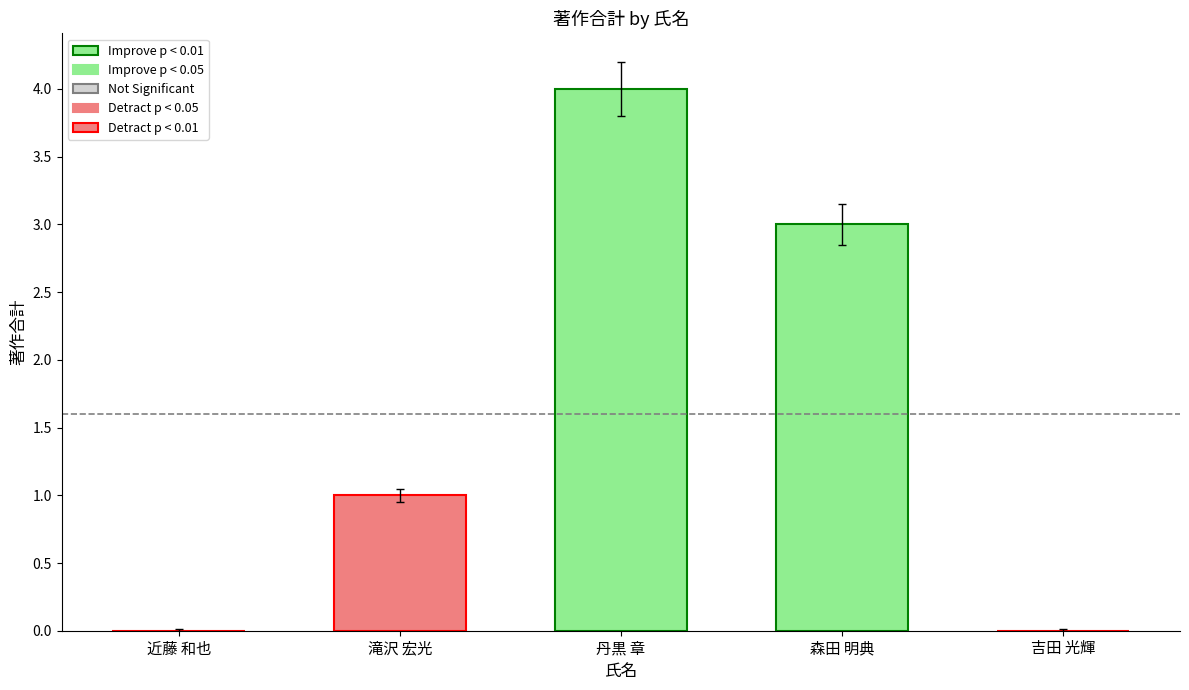

What value does the data have at 森田 明典?

3